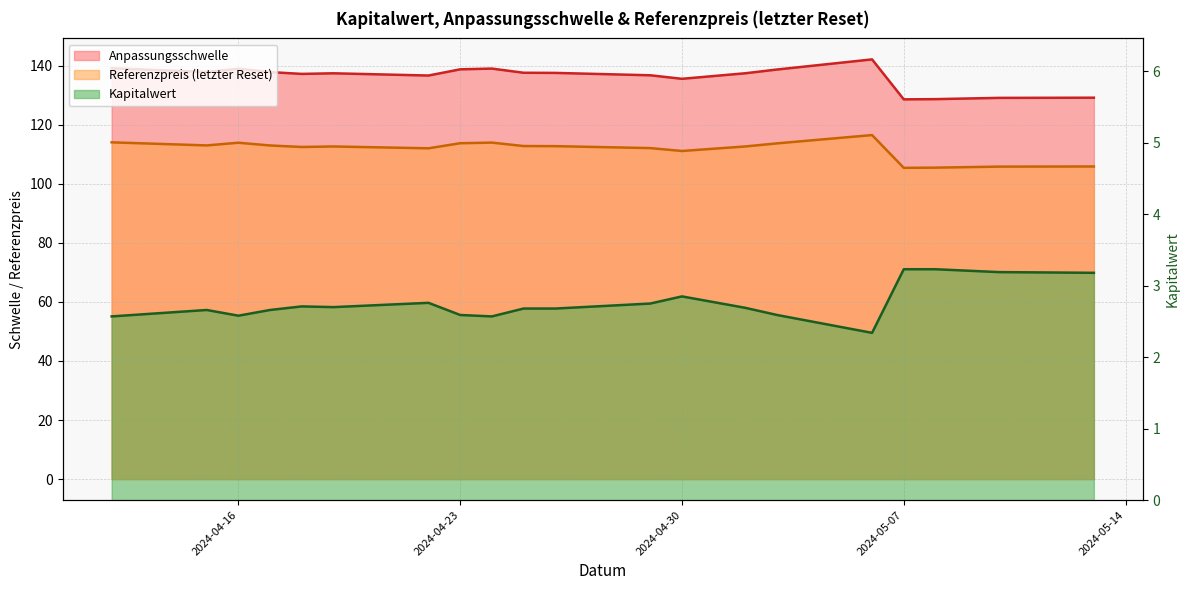

What is the average value of the Anpassungsschwelle series?

136.2